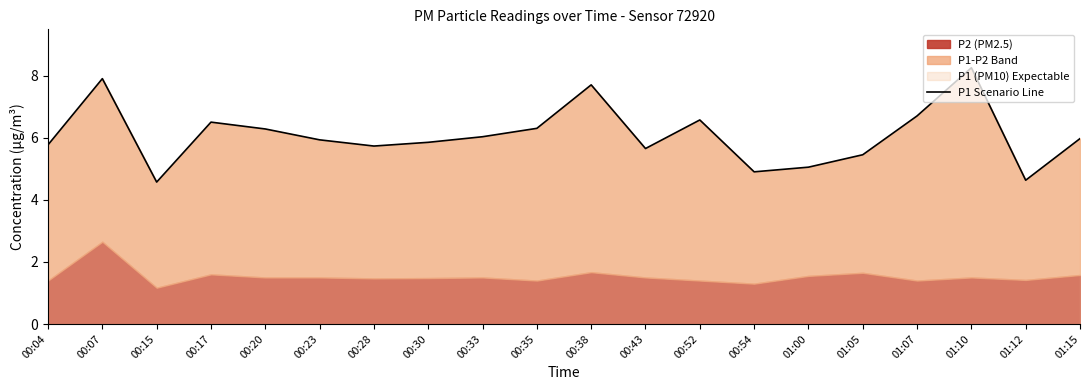

How many points are lower than both their immediate neighbors (excluding endpoints)?

5